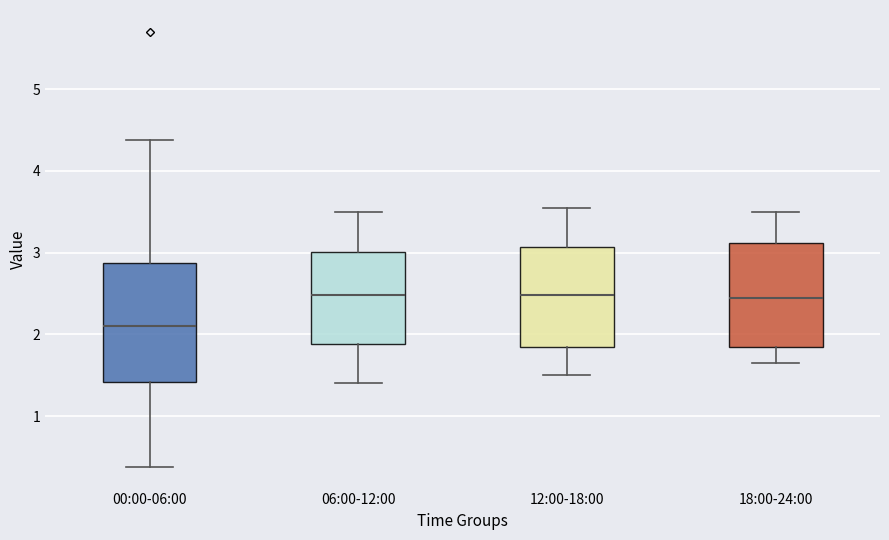

Where does the median line of the box for 06:00-12:00 sit on the y-axis? The values are not printed on the chart, so give them approximately, as read against the axis.

2.5